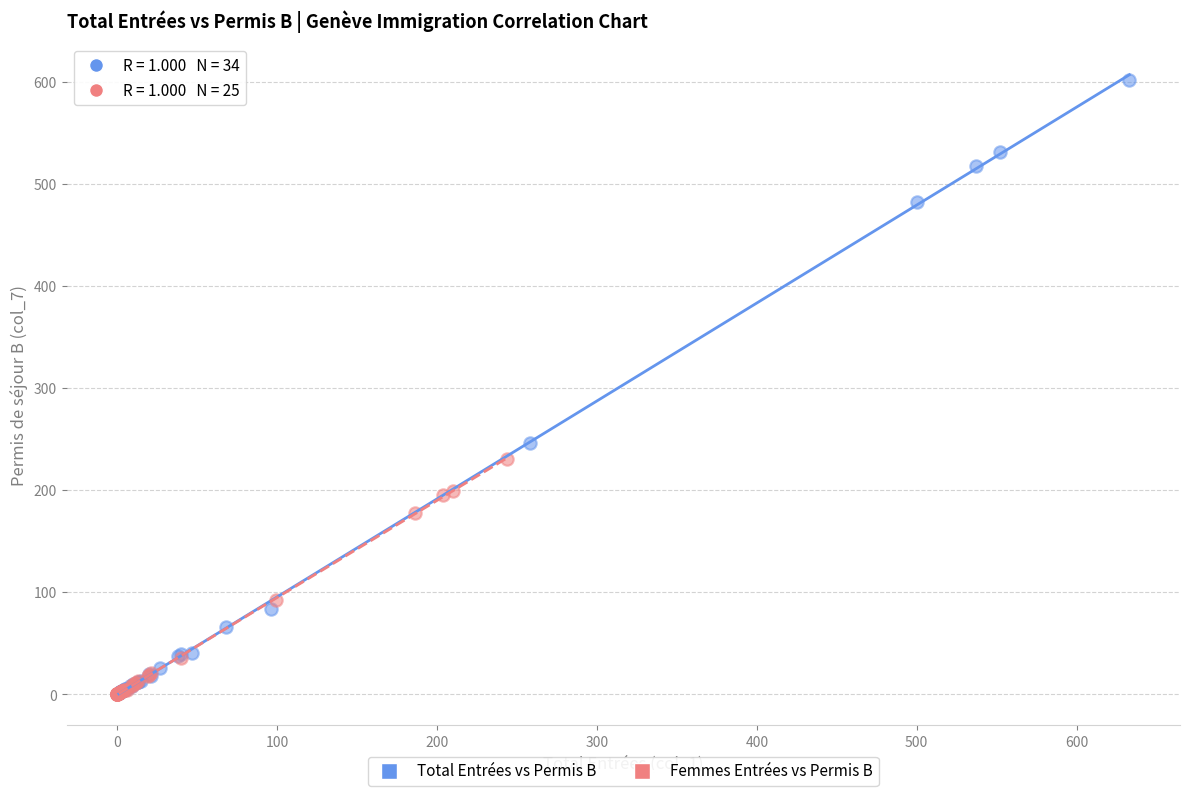

Which series has the largest Y range (max minus min)?

Total Entrées vs Permis B